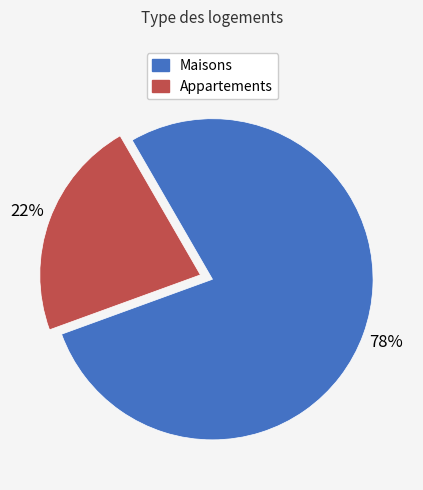

To the nearest percent, what is the difference between the largest and smallest slice percentages?

56%